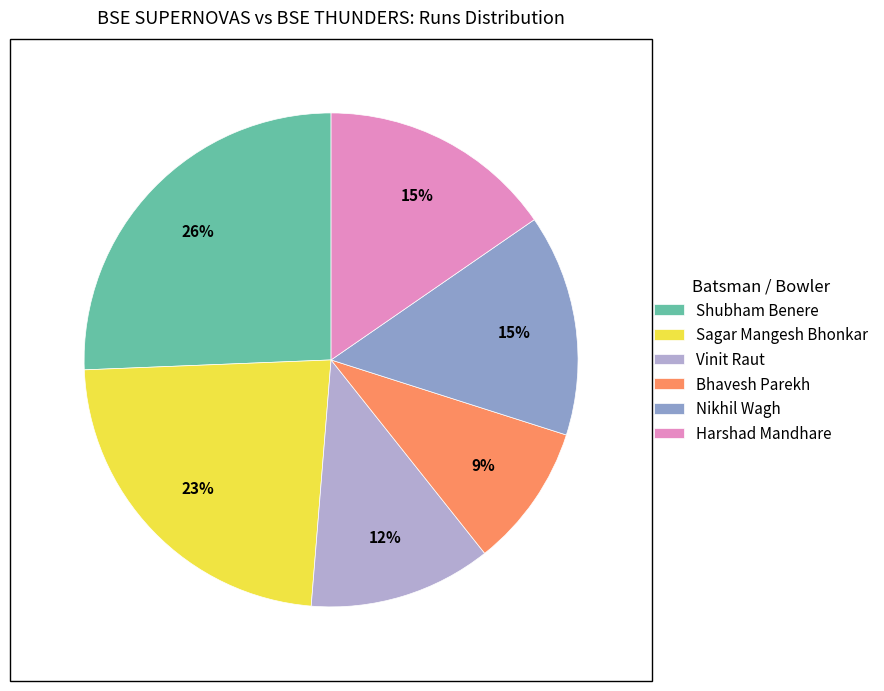

How many slices are in this pie chart?

6